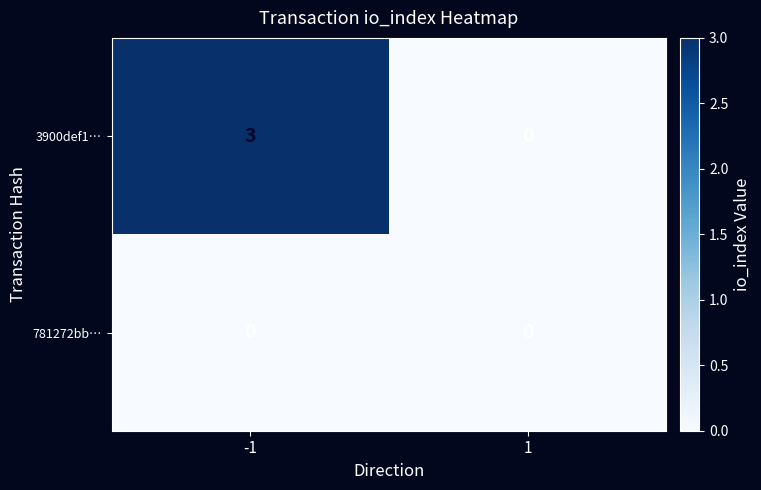

Reading left to right, what are all the values shown in this chart?

3900def1…: 3	0
781272bb…: 0	0